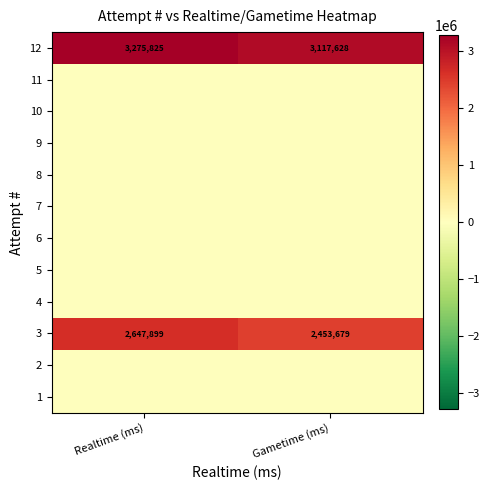

Count the 12 values in the range 3117628 to 3275825.

2